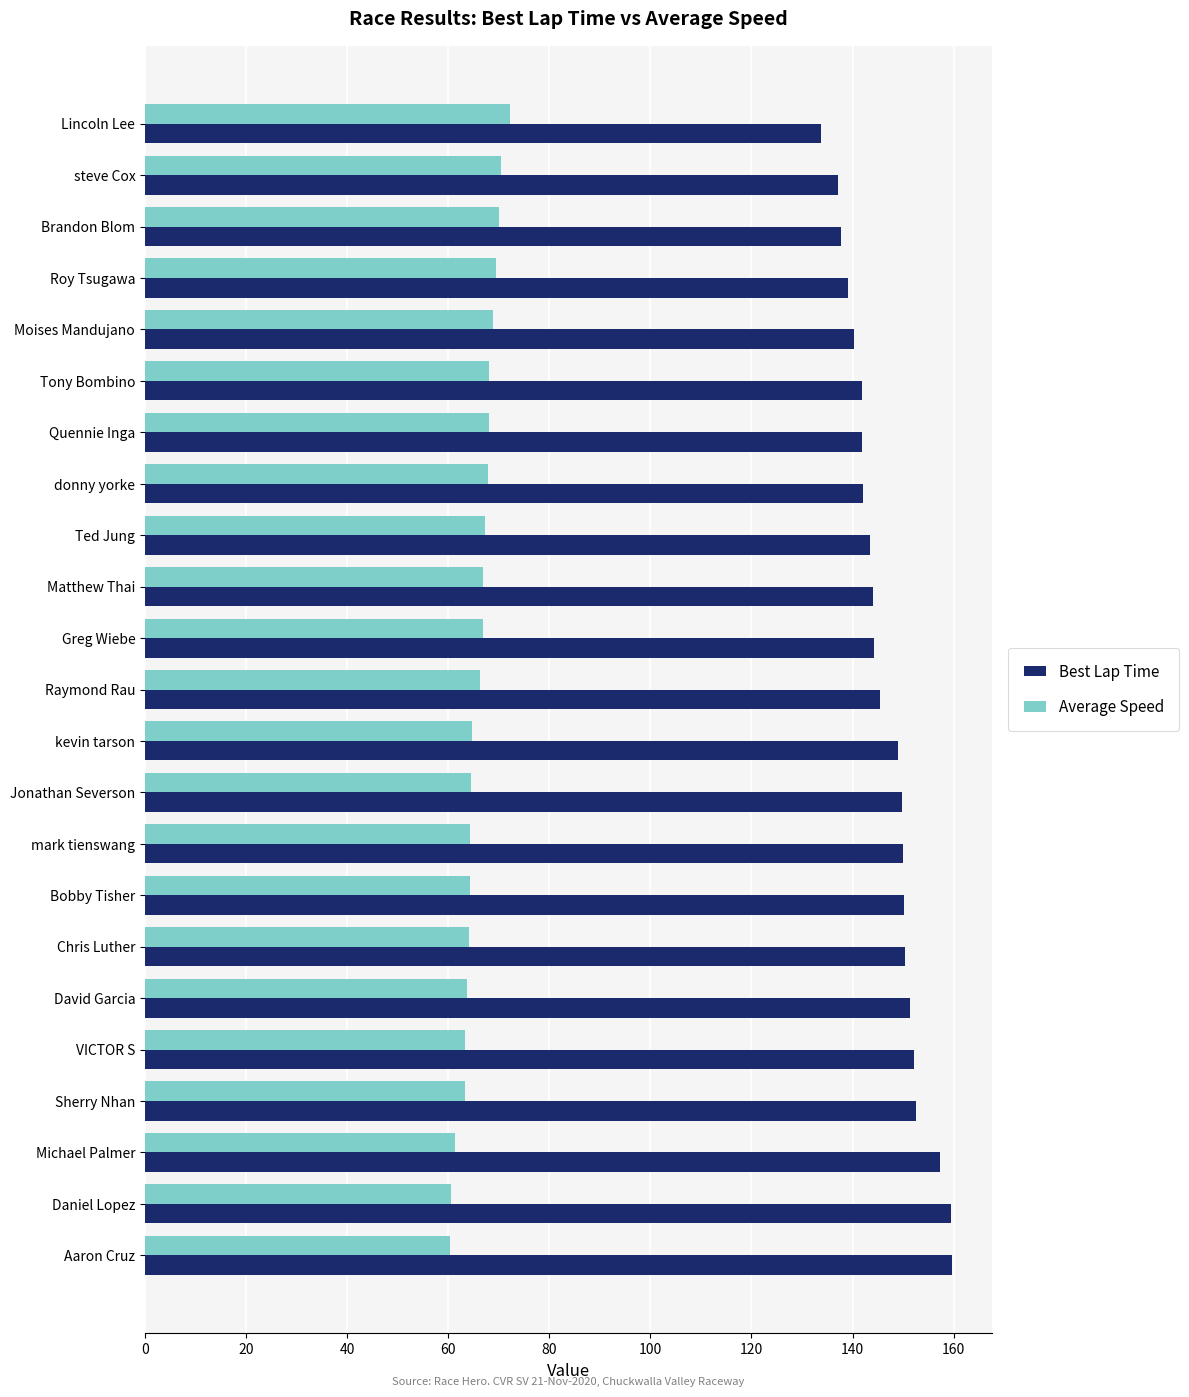

Between Lincoln Lee and Aaron Cruz, which series saw the biggest shift?

Best Lap Time